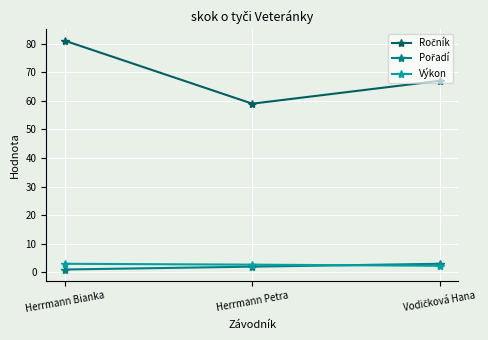

What is the highest value of the Výkon series?

3.0